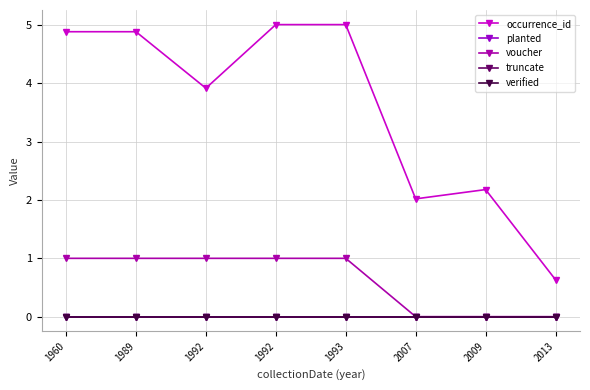

Reading left to right, extract all data points from this chart.

occurrence_id: 1960=4.9	1989=4.9	1992=3.9	1992=5.0	1993=5.0	2007=2.0	2009=2.2	2013=0.6
planted: 1960=0.0	1989=0.0	1992=0.0	1992=0.0	1993=0.0	2007=0.0	2009=0.0	2013=0.0
voucher: 1960=1.0	1989=1.0	1992=1.0	1992=1.0	1993=1.0	2007=0.0	2009=0.0	2013=0.0
truncate: 1960=0.0	1989=0.0	1992=0.0	1992=0.0	1993=0.0	2007=0.0	2009=0.0	2013=0.0
verified: 1960=0.0	1989=0.0	1992=0.0	1992=0.0	1993=0.0	2007=0.0	2009=0.0	2013=0.0